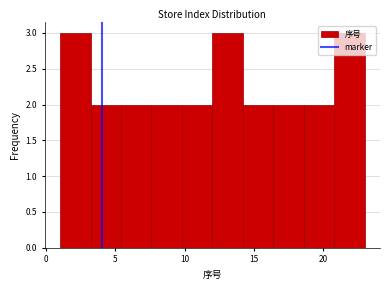

What is the height of the bar covering 3.2 to 5.4 on the x-axis? Neither the bar edges nor the heights are printed on the chart, so give them approximately, as read against the axes.

2